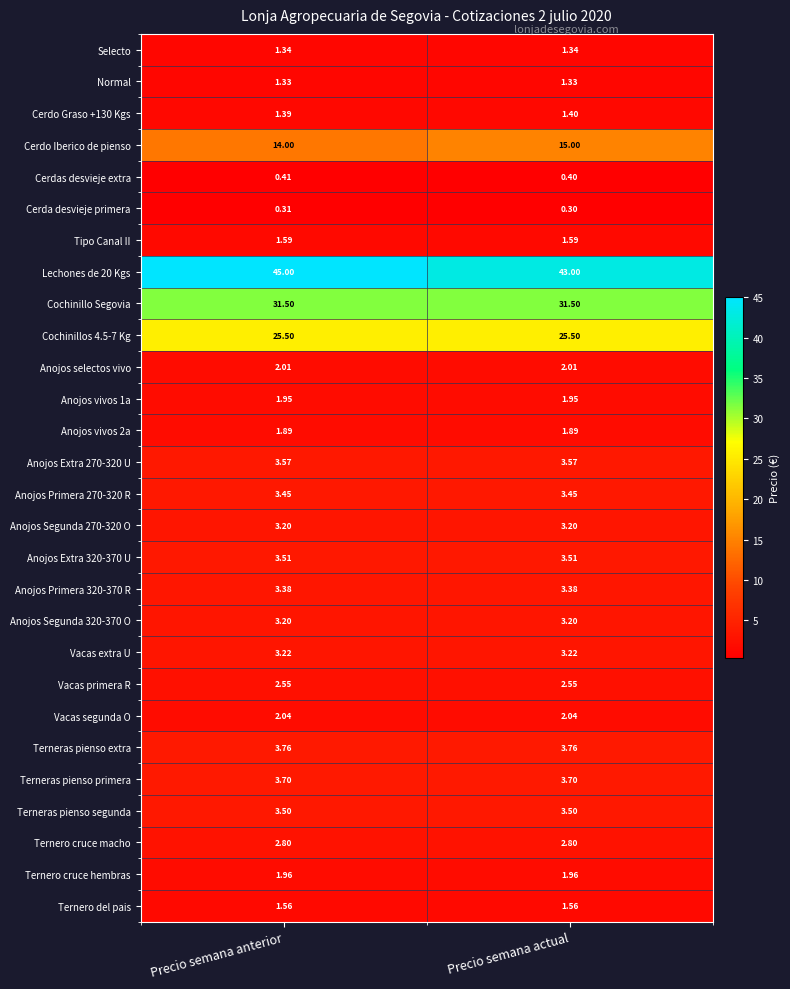

What is the greatest value displayed?

45.0